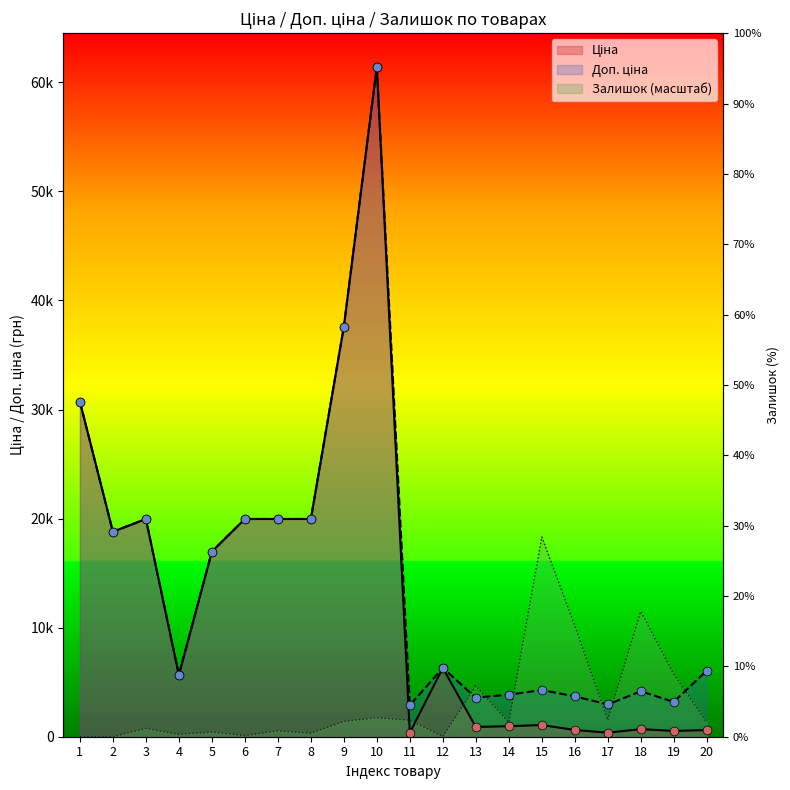

Which series has the largest total across all categories?

Доп. ціна